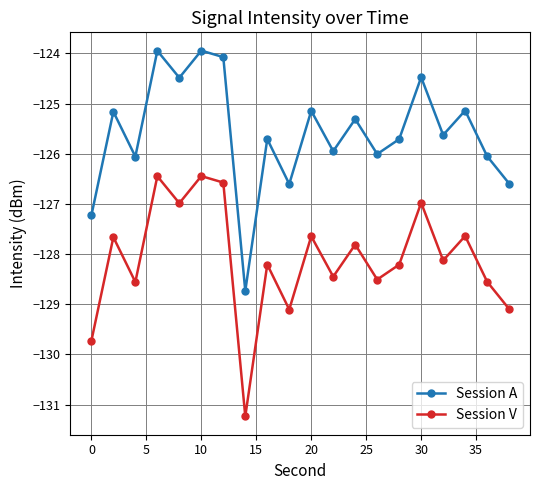

True or false: Session A and Session V intersect in this chart.

False